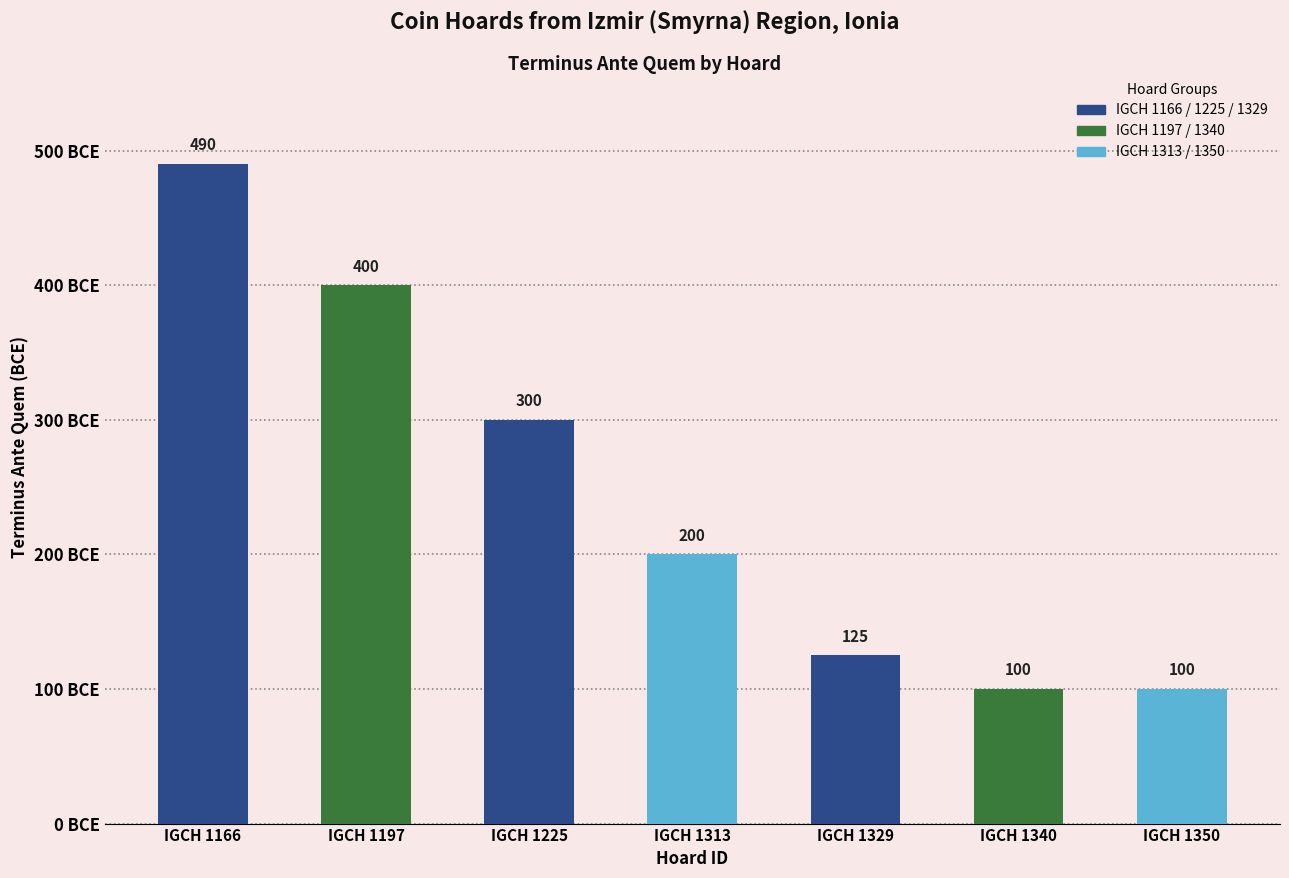

What is the difference between the maximum and minimum values?

390